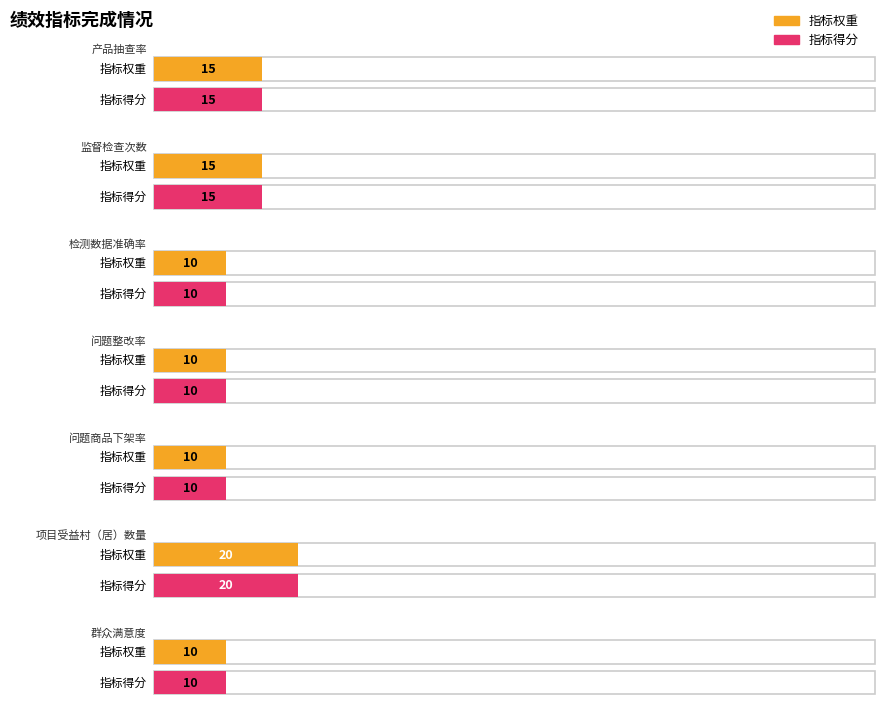

Reading left to right, extract all data points from this chart.

指标权重: 产品抽查率=15	监督检查次数=15	检测数据准确率=10	问题整改率=10	问题商品下架率=10	项目受益村（居）数量=20	群众满意度=10
指标得分: 产品抽查率=15	监督检查次数=15	检测数据准确率=10	问题整改率=10	问题商品下架率=10	项目受益村（居）数量=20	群众满意度=10